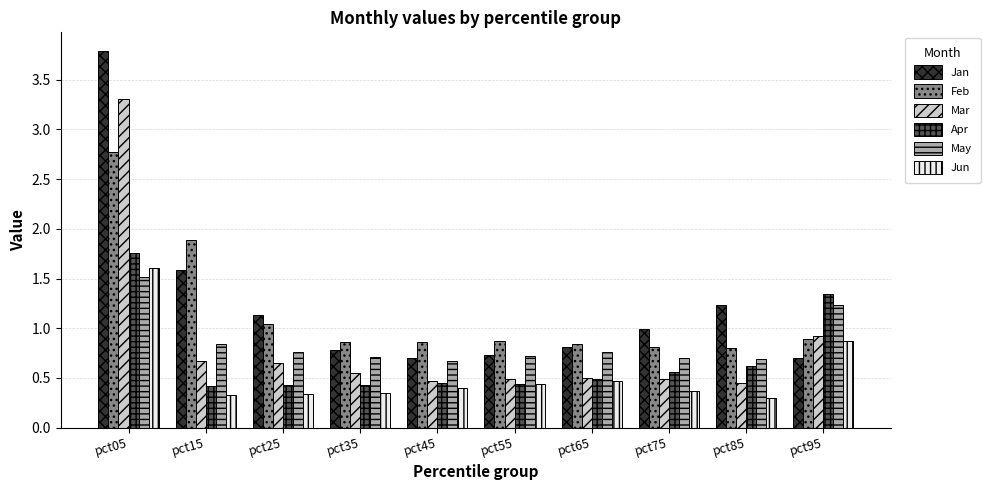

At which label is Jun closest to 0?

pct85